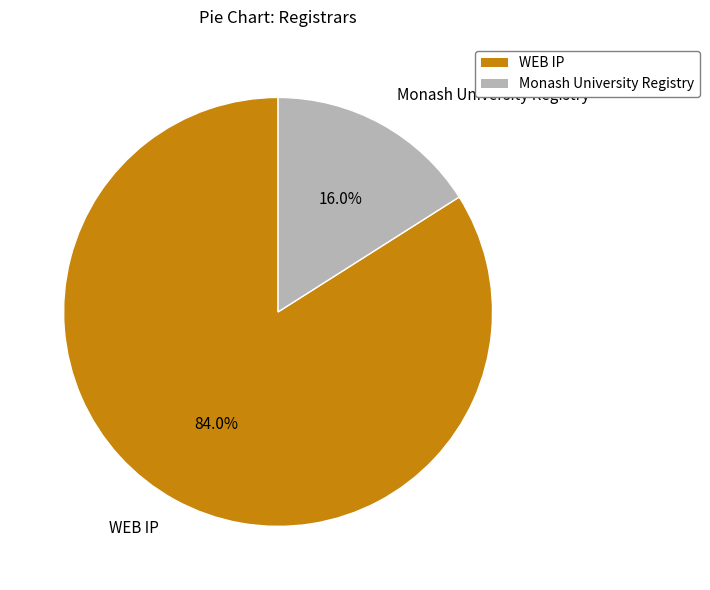

Between Monash University Registry and WEB IP, which is larger?

WEB IP